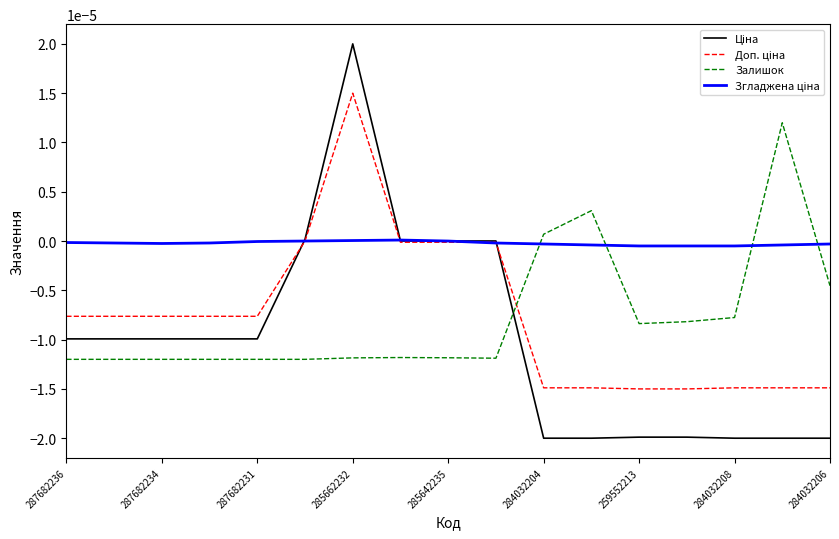

Does the chart display data point markers on the line(s)?

No